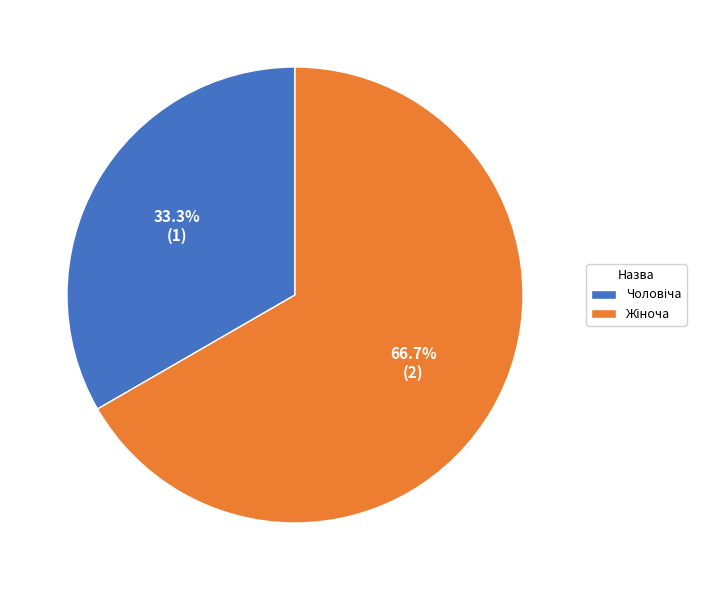

To the nearest percent, what is the average slice percentage?

50%